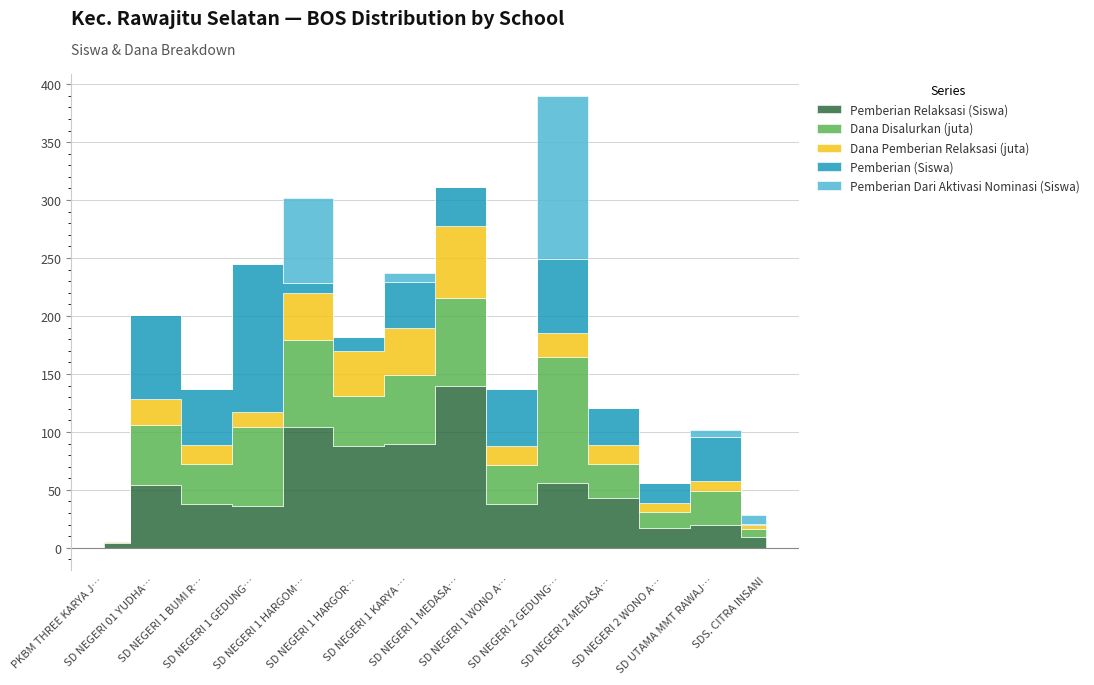

Where is the first local minimum for Pemberian Relaksasi (Siswa)?

SD NEGERI 1 GEDUNG KARYA JITU